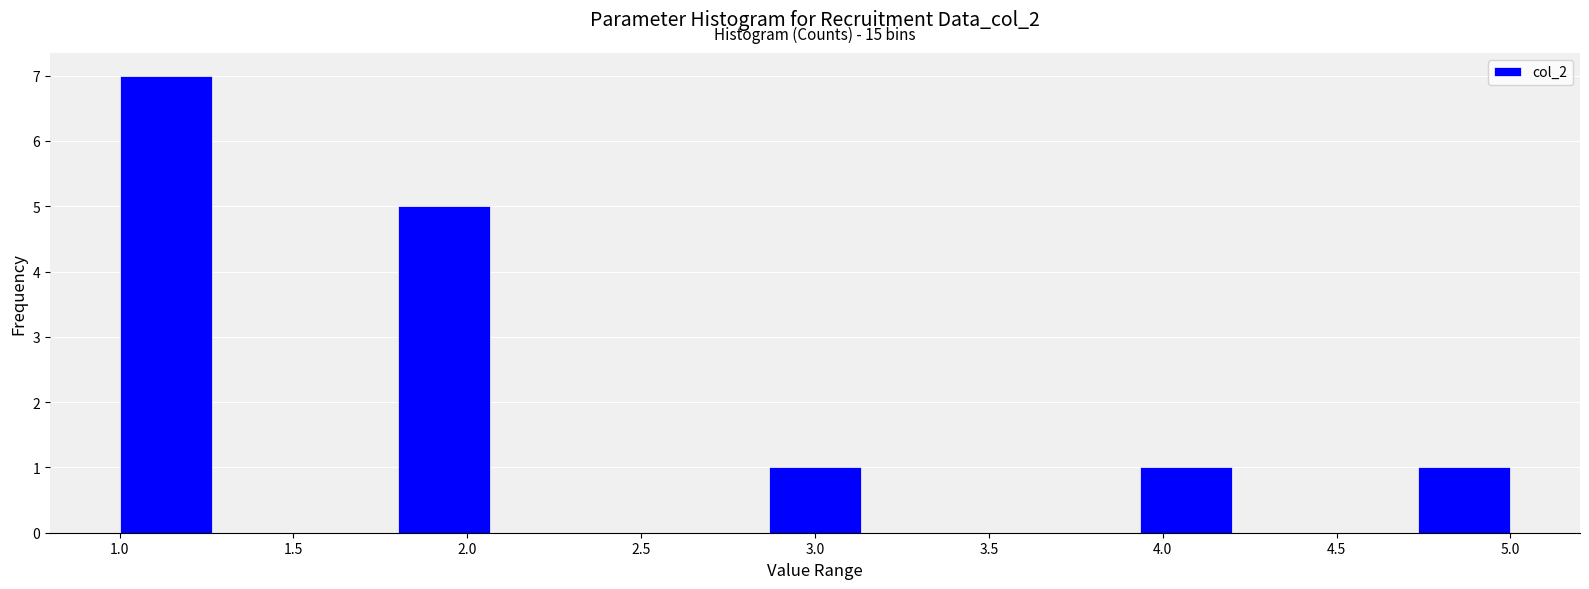

Over which range of the x-axis is the bar tallest?

1.00 to 1.25